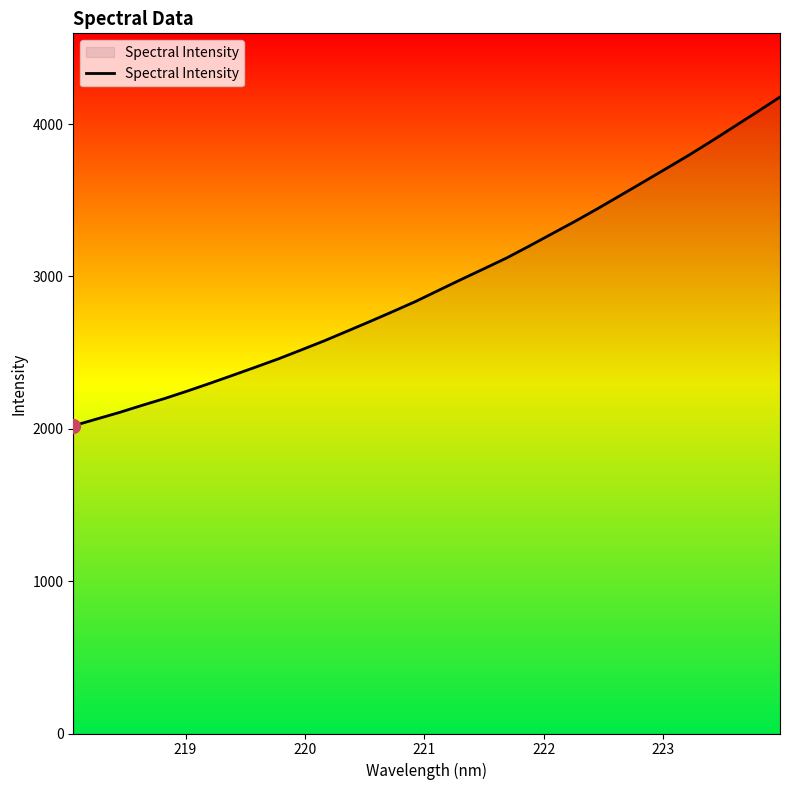

What is the difference between the maximum and minimum values?

2158.1